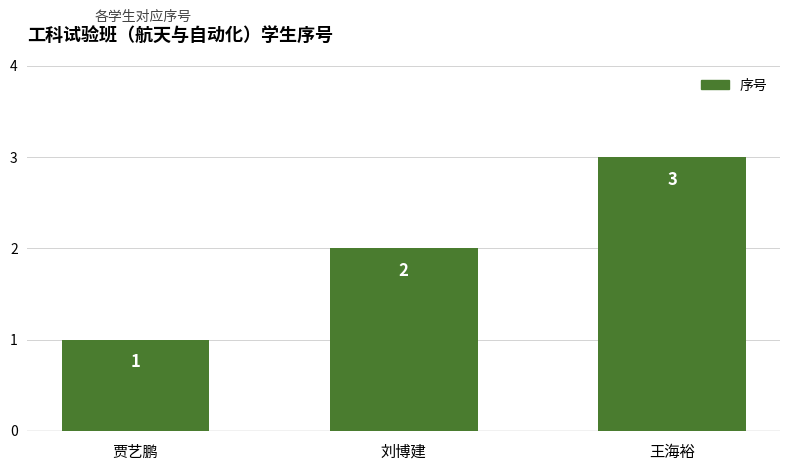

What is the label of the 2nd bar from the left?

刘博建